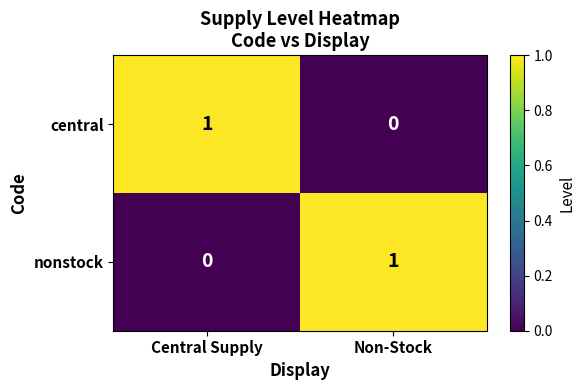

Reading right to left, list all the values displayed in this chart.

central: Non-Stock=0	Central Supply=1
nonstock: Non-Stock=1	Central Supply=0